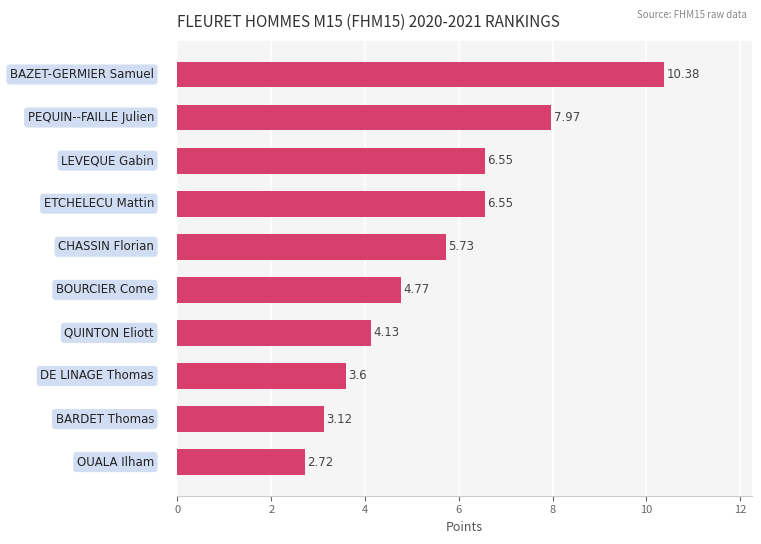

What is the average value?

5.6